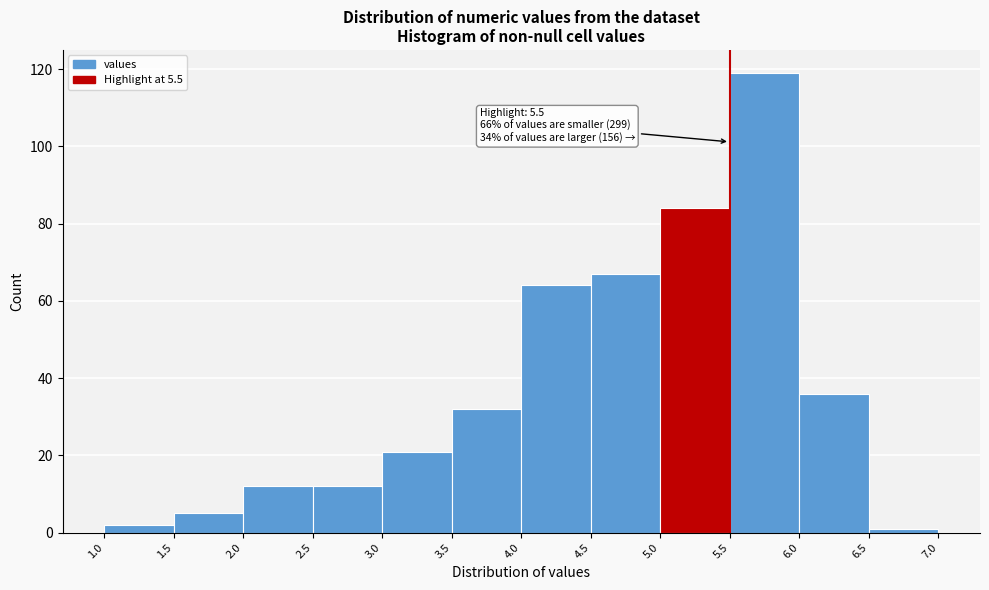

Which range on the x-axis has the tallest bar?

5.5 to 6.0